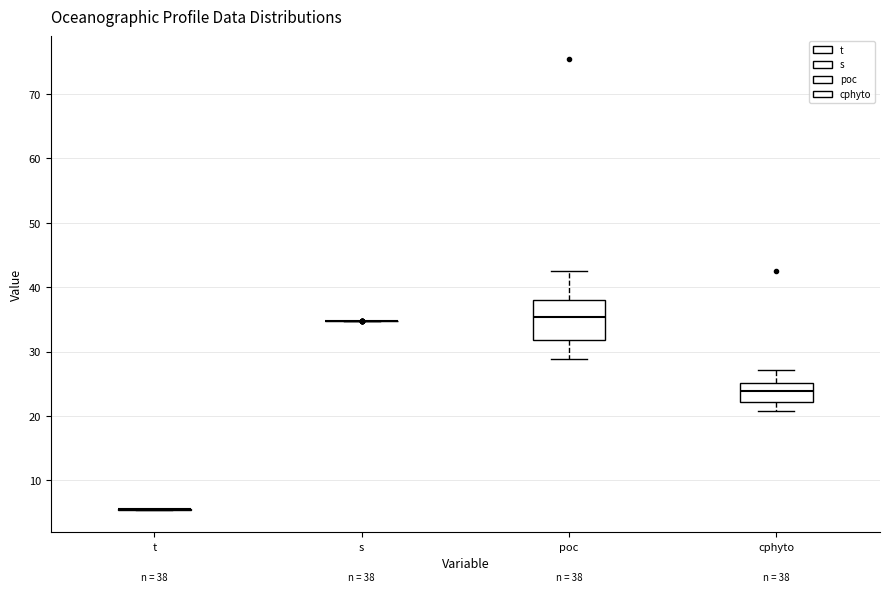

Which box is the tallest, from its lower edge to its upper edge?

poc